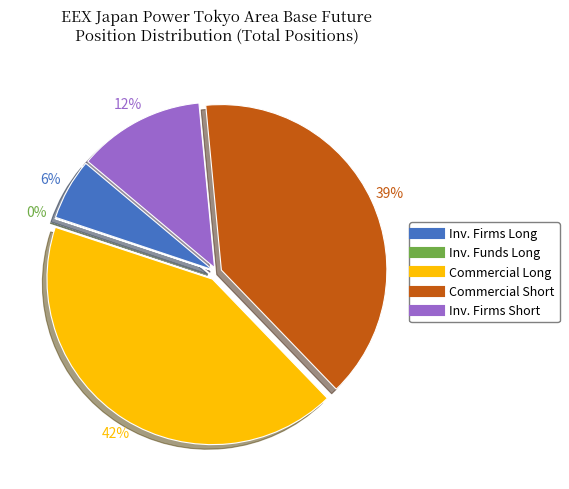

Is there a majority slice in this chart?

No